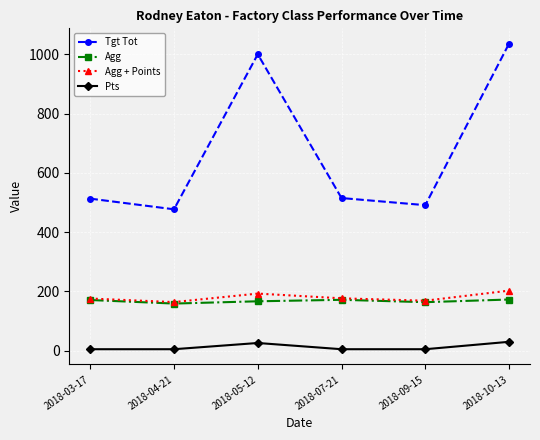

What is the minimum value for Agg + Points?

164.0